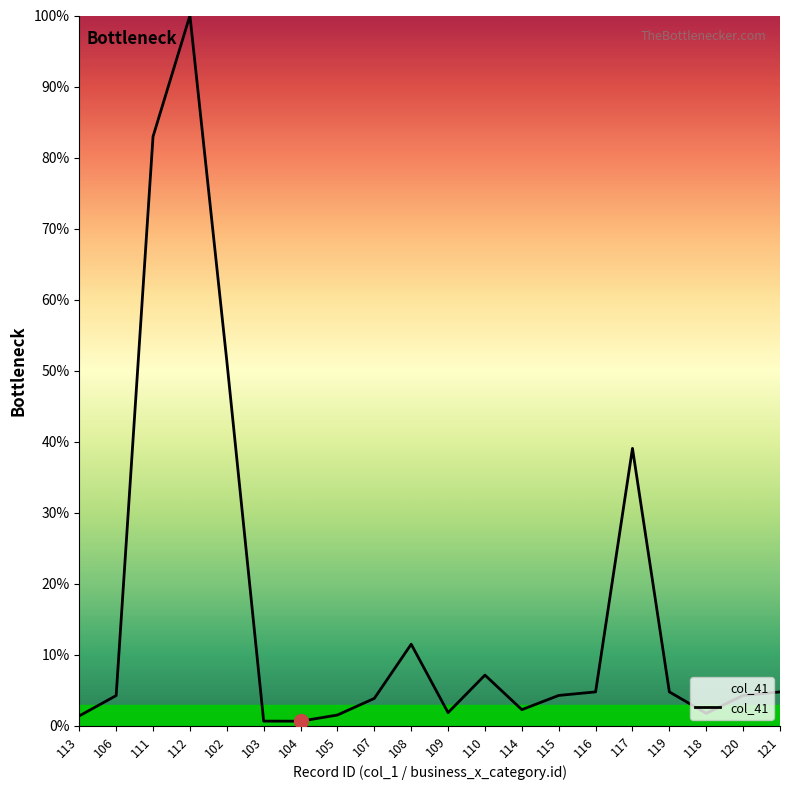

What is the change in value from 112 to 121?

-95.2